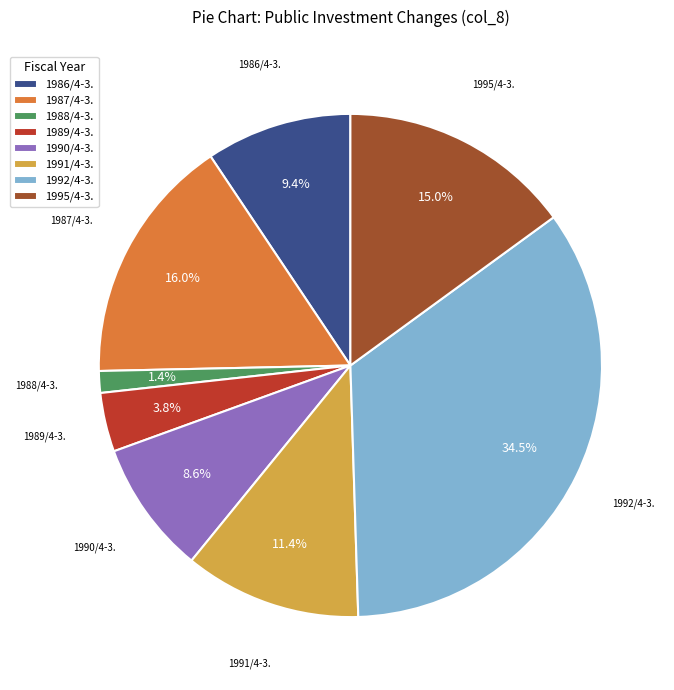

How many segments does this pie chart have?

8